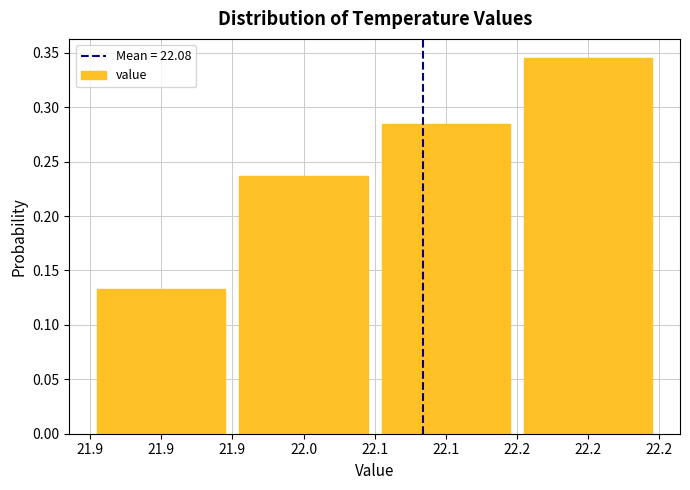

Which category has the lowest value across all series?

21.9